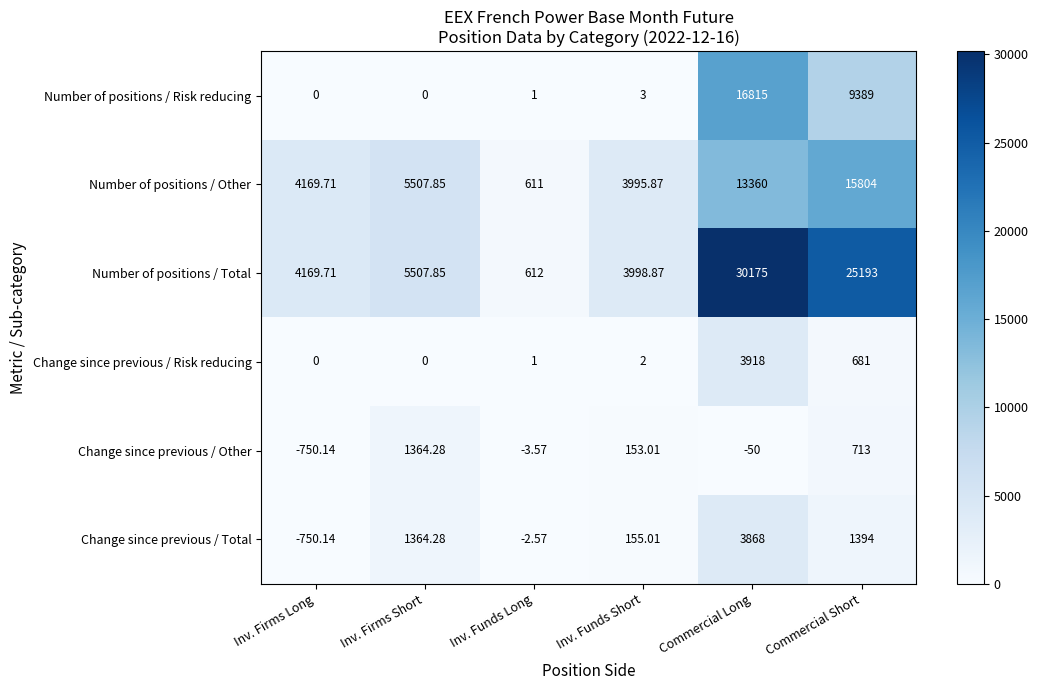

Which series has the largest total across all categories?

Number of positions / Total